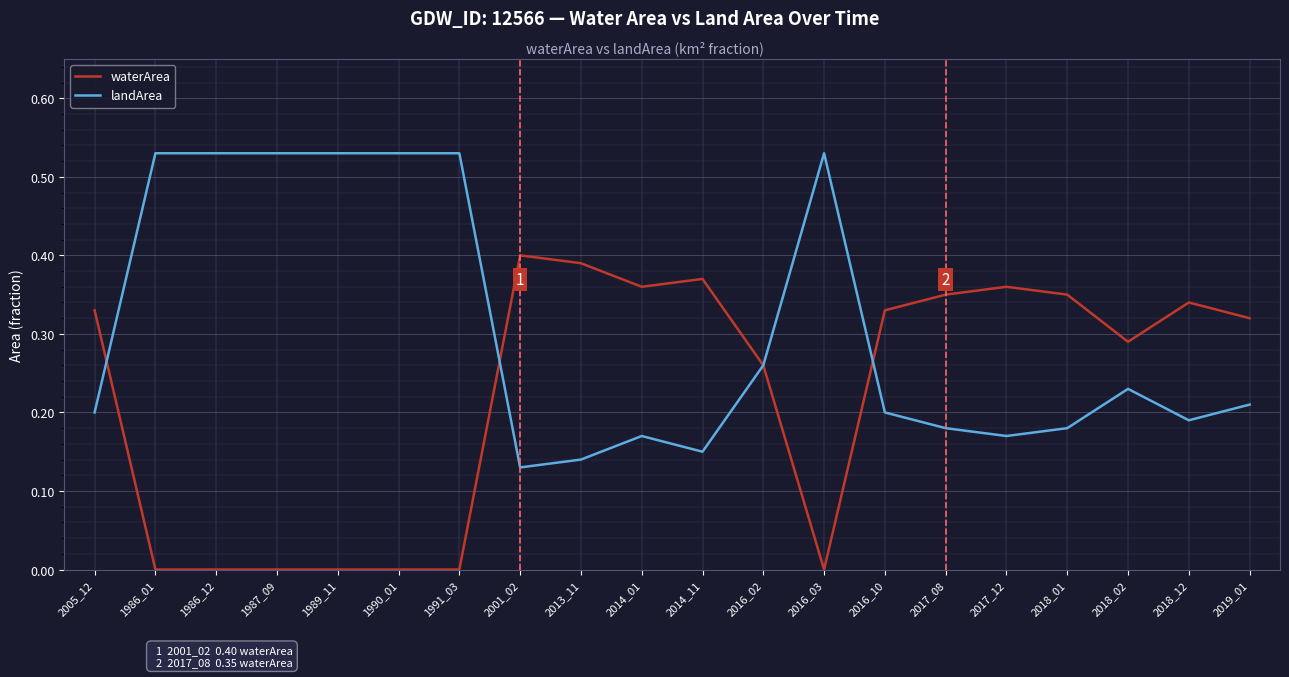

Is the value of landArea at 2005_12 greater than the value of waterArea at 2018_01?

No